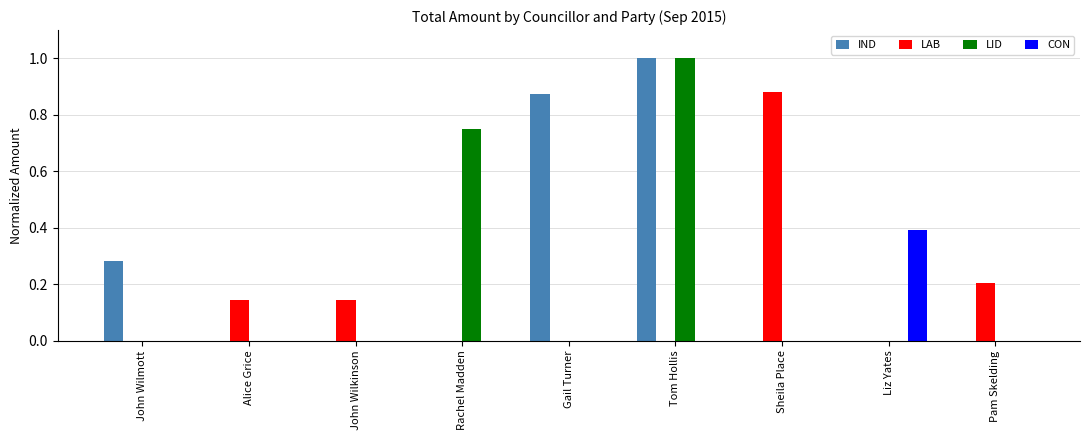

What is the sum of all LAB values?

1.4